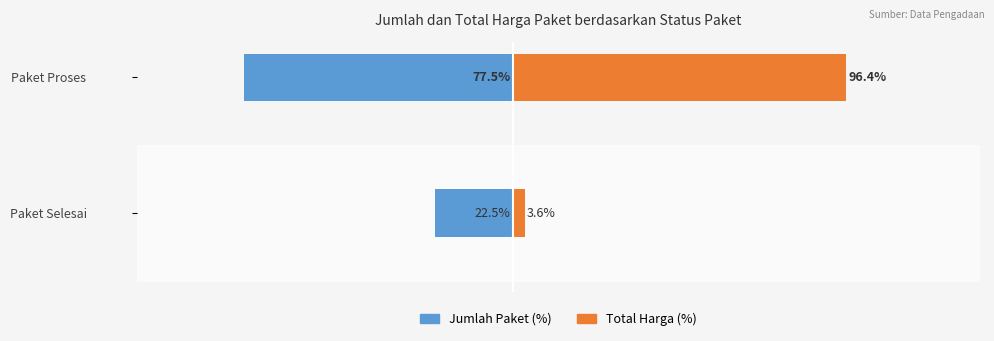

At how many categories does at least one series exceed -59?

2